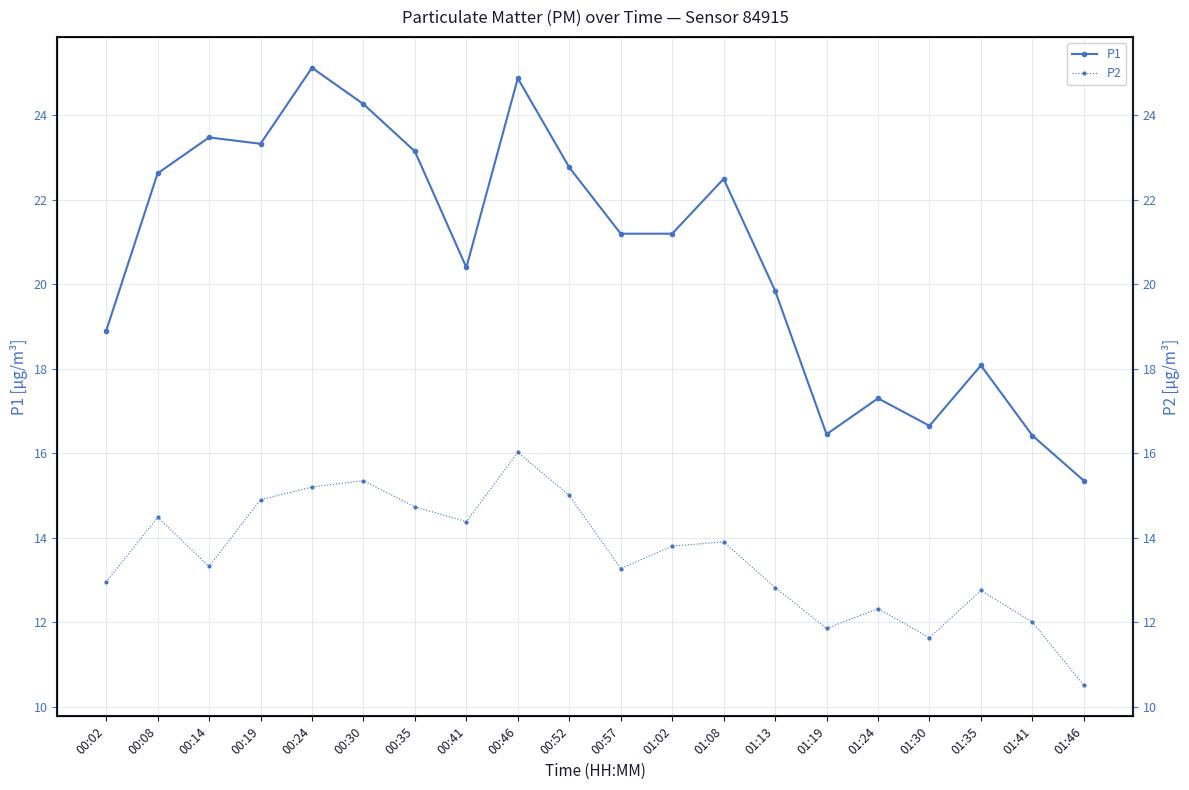

The value of P2 at 01:19 is 18.1. True or false?

False